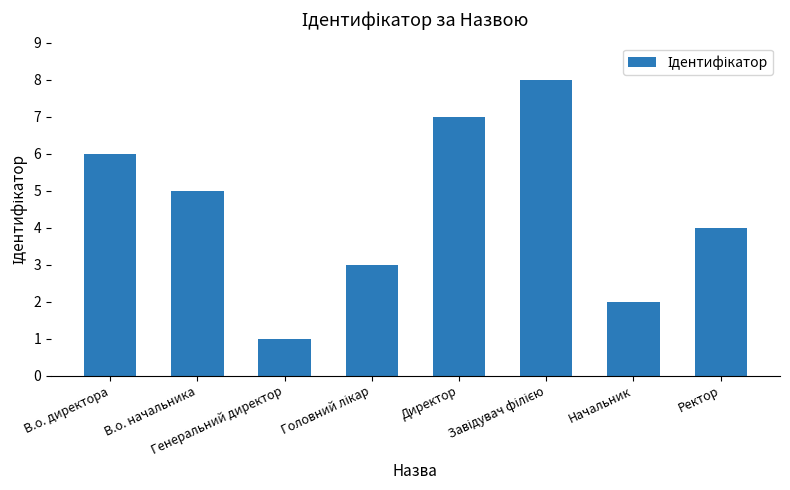

How many data points are less than 5?

4